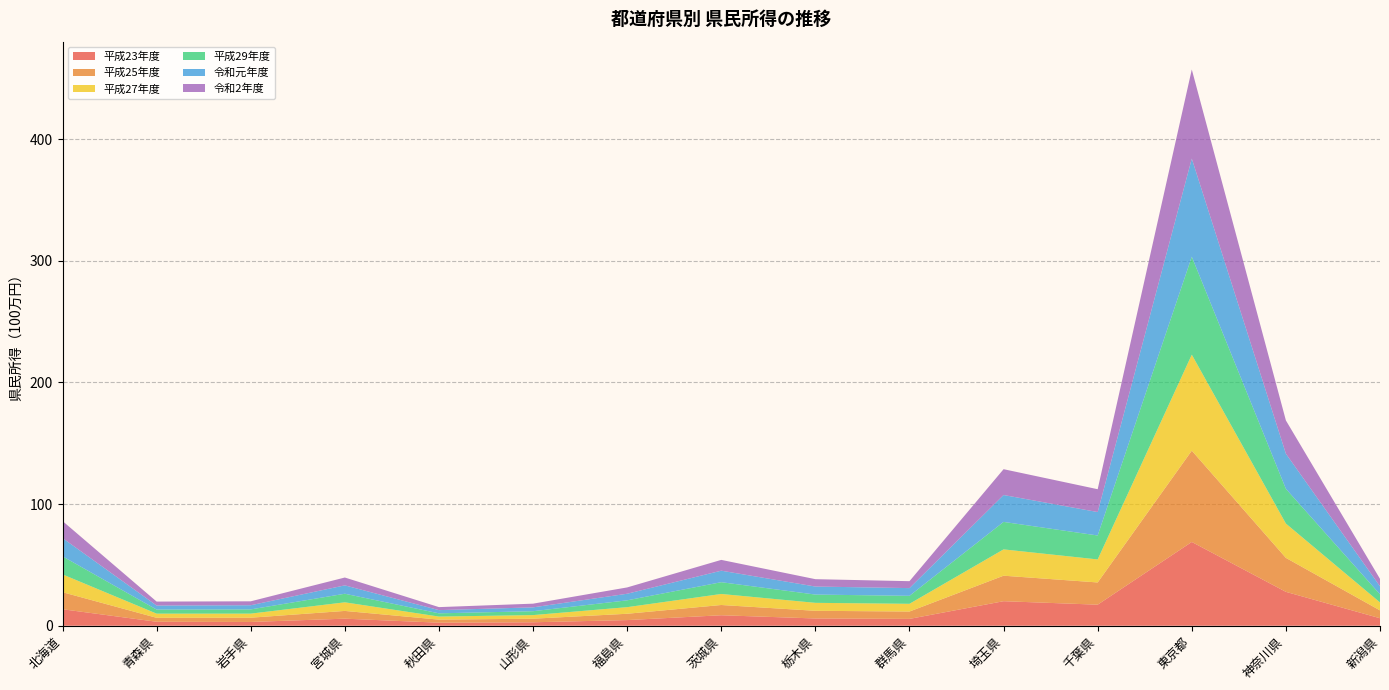

Reading left to right, extract all data points from this chart.

平成23年度: 13554504	3269126	3101071	5801900	2502270	2836018	4639019	8612178	5967912	5623174	20163454	17306406	68866611	27849763	6158566
平成25年度: 14009303	3249694	3496581	6373005	2509667	2942276	5201690	8434772	6303809	6052384	20965767	18269009	75047337	27929742	6460973
平成27年度: 14633800	3413037	3347535	7066177	2513237	2966313	5421927	9059683	6542896	6336759	21625027	18921798	78902361	28195049	6534632
平成29年度: 14857873	3350439	3471458	7057650	2667727	3195394	5618927	9679266	6799274	6571342	22590152	19687126	80543360	28570771	6673300
令和元年度: 14995648	3312343	3428758	6878147	2631686	3165691	5409713	9460318	6603032	6344052	22107700	19262885	80638149	28861585	6568292
令和2年度: 14011490	3259418	3227228	6452135	2478173	3036349	5192935	8882258	6054511	5695425	21228355	18774890	73249471	27354352	6128271